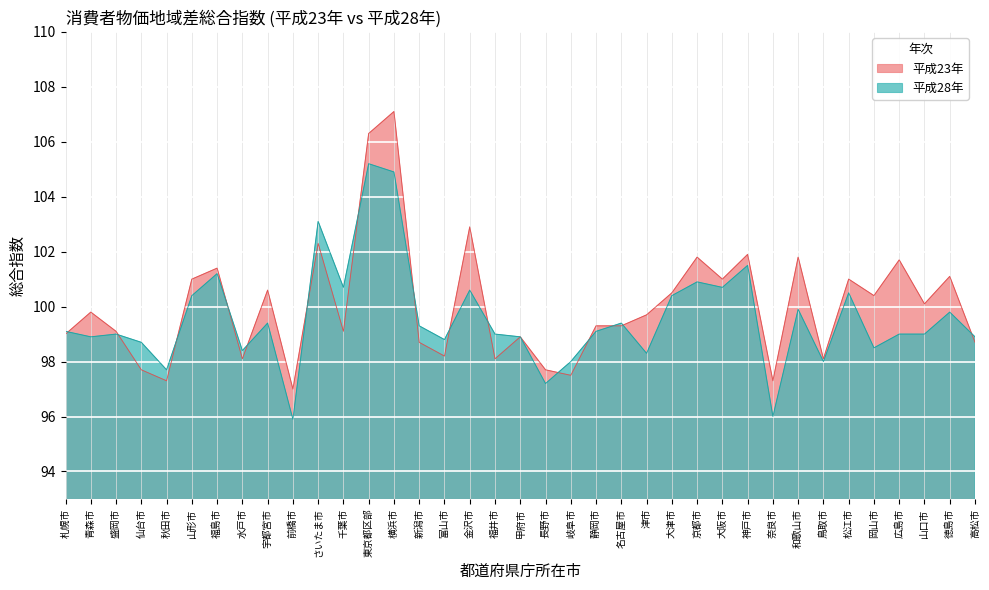

Where is 平成28年 nearest to the value 100?

和歌山市